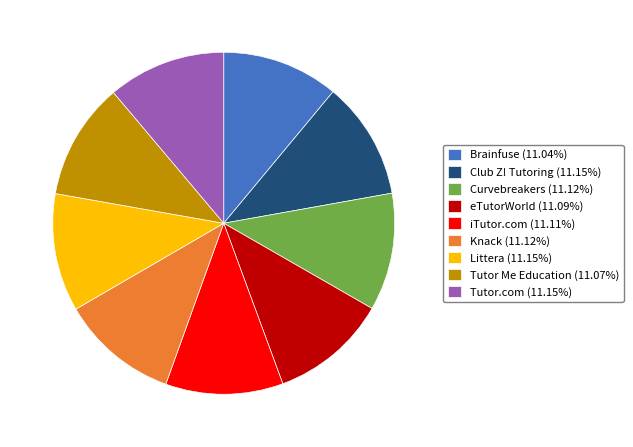

What is the ratio of the value at Tutor Me Education (11.07%) to the value at eTutorWorld (11.09%)?

1.0